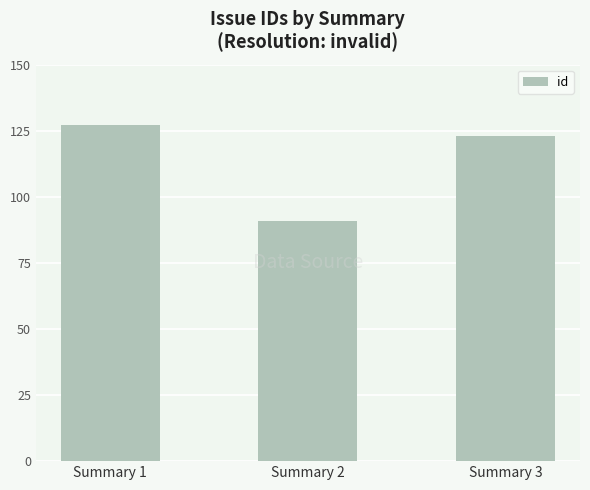

Between Summary 2 and Summary 3, which is larger?

Summary 3